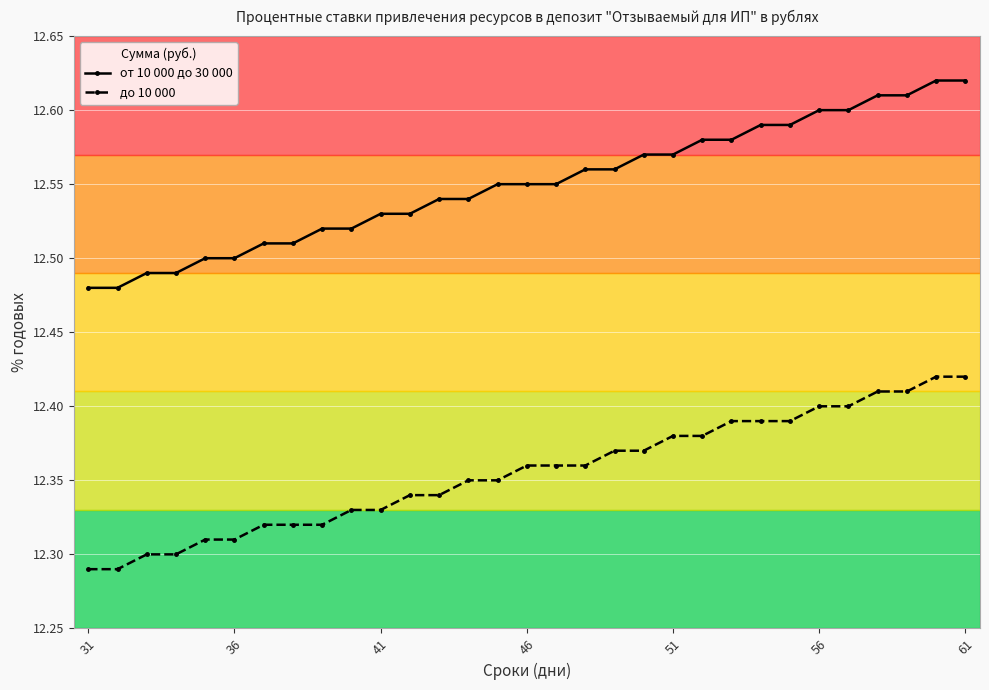

List the series in order of their peak value, highest first.

от 10 000 до 30 000, до 10 000